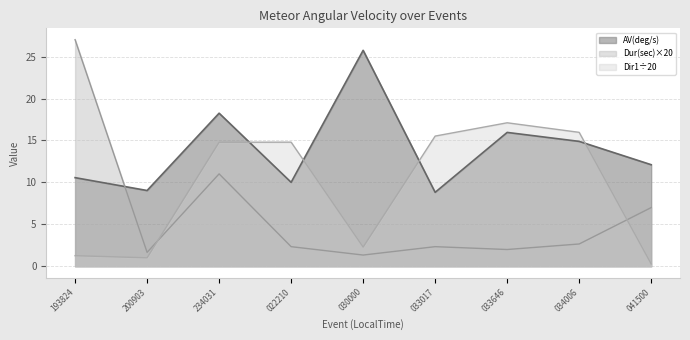

At how many categories does at least one series exceed 0?

9